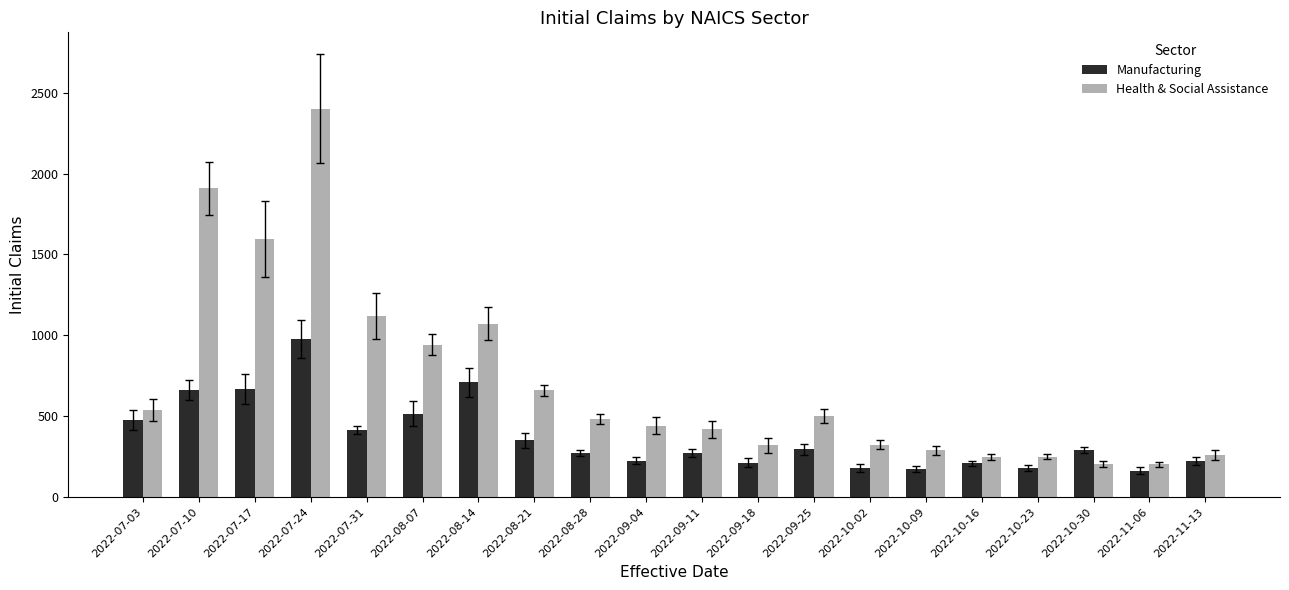

How many distinct data groups are displayed?

2